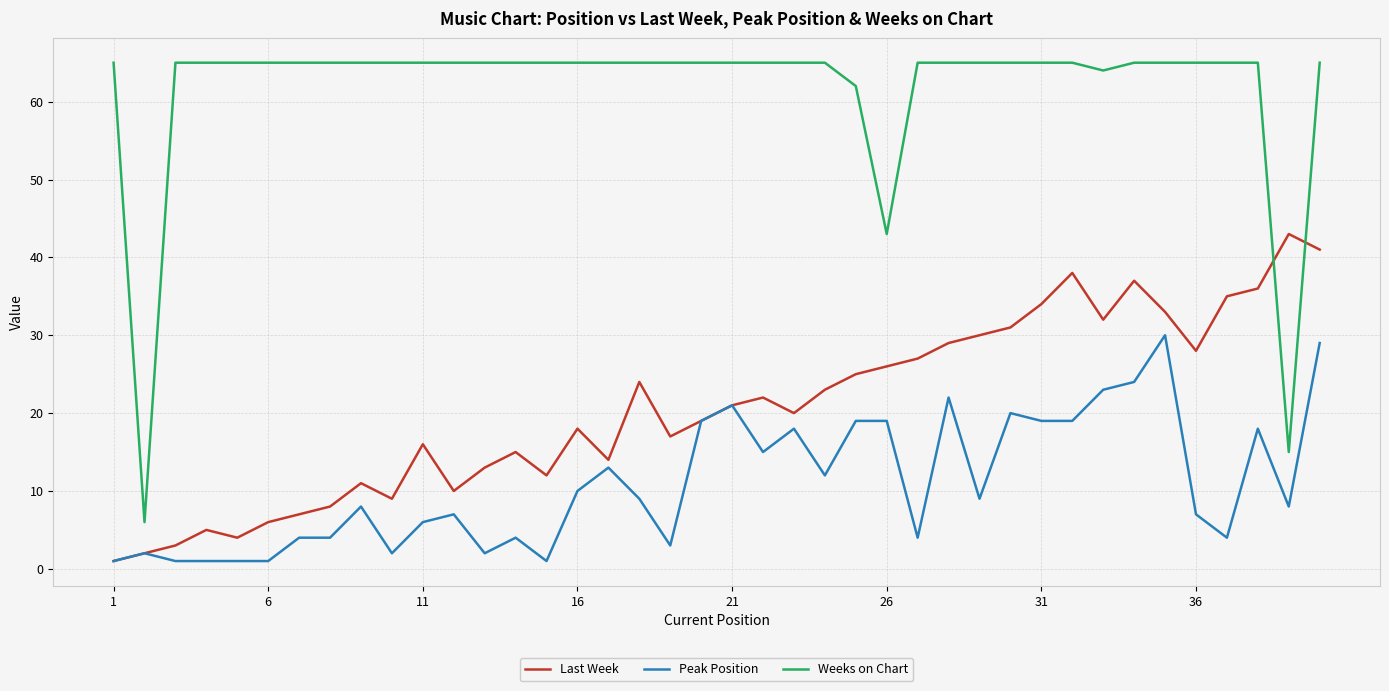

Which series has the largest total across all categories?

Weeks on Chart